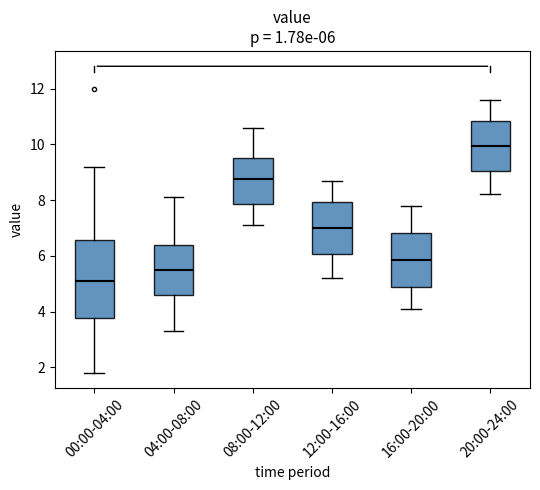

Which box is the tallest, from its lower edge to its upper edge?

00:00-04:00